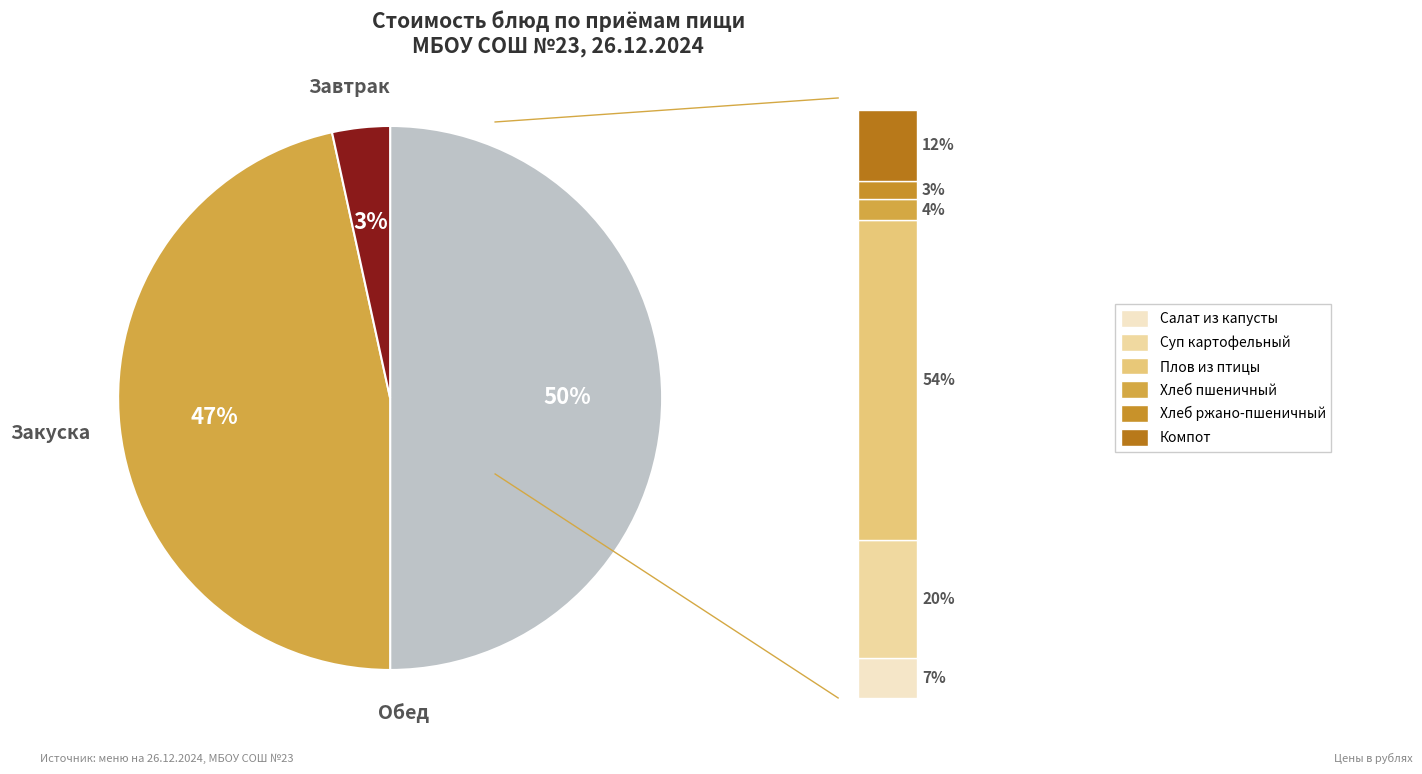

To the nearest percent, what percentage of the pie is Плов из птицы?

27%